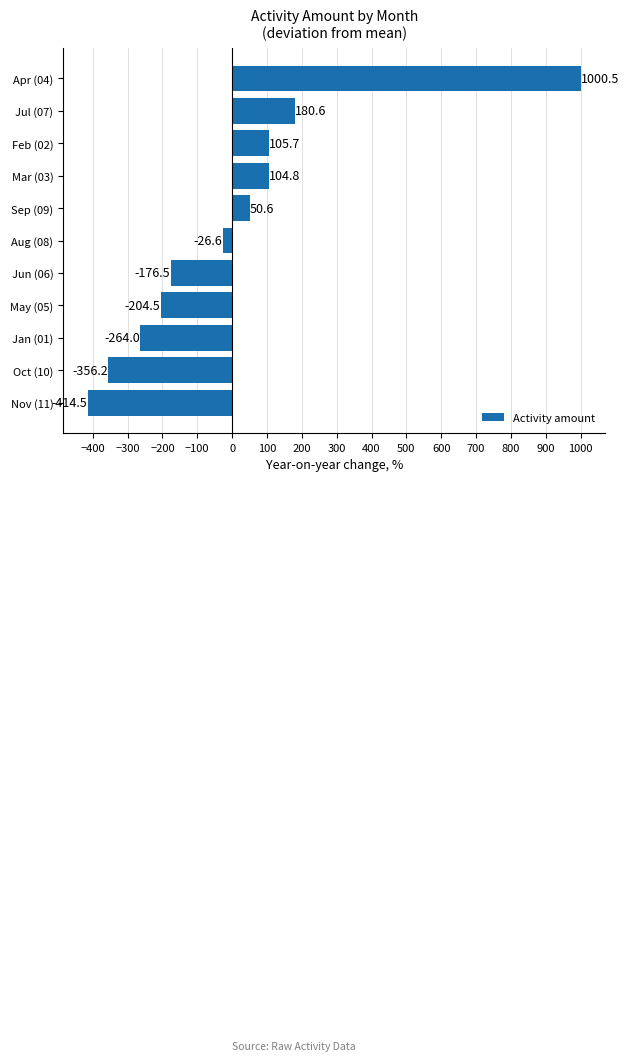

What value does the data have at Nov (11)?

-414.5